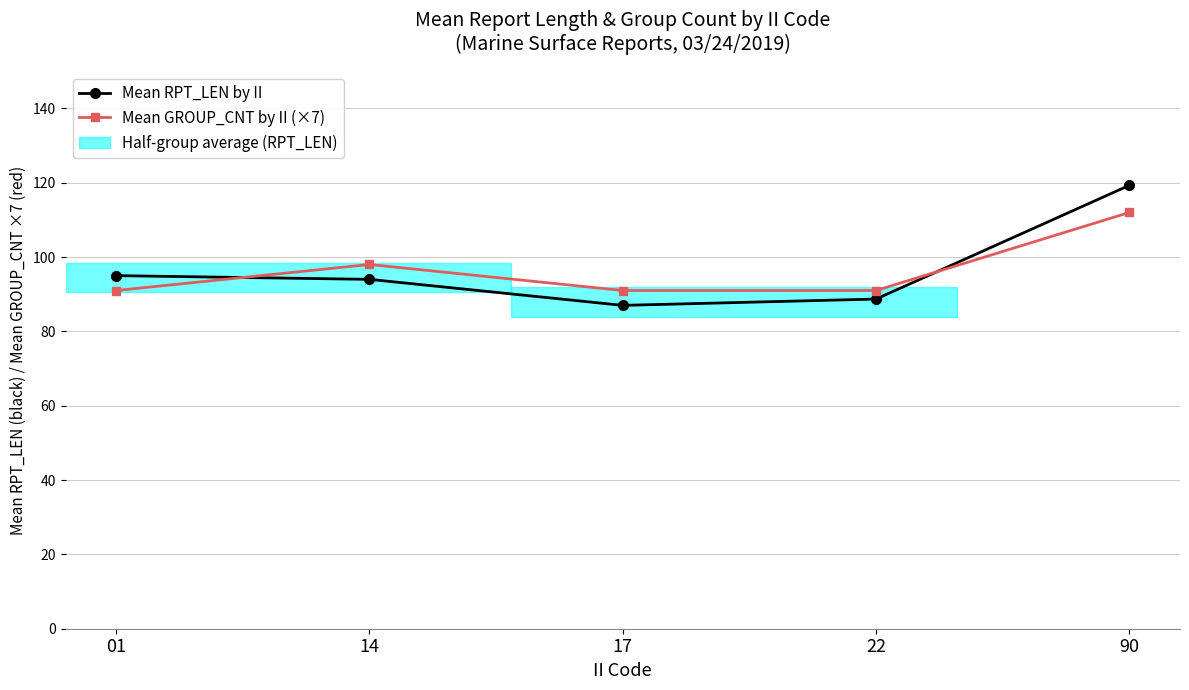

How many data points in Mean RPT_LEN by II are less than 94?

2